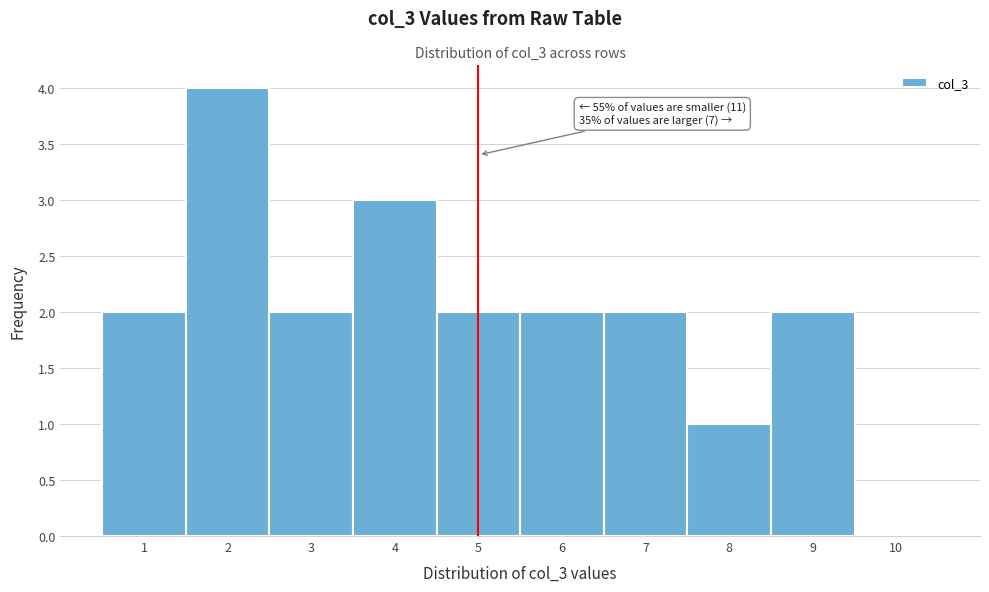

Which range on the x-axis has the tallest bar?

1.5 to 2.5